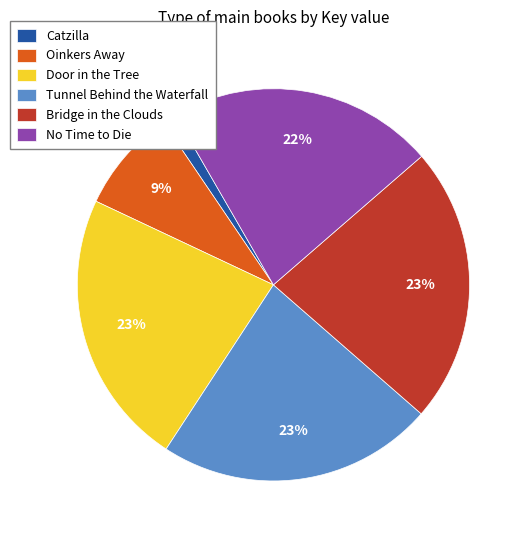

Which slice is the smallest?

Catzilla